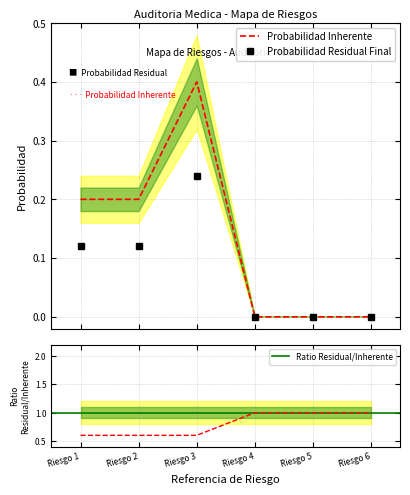

True or false: Probabilidad Inherente and Probabilidad Residual Final intersect in this chart.

False